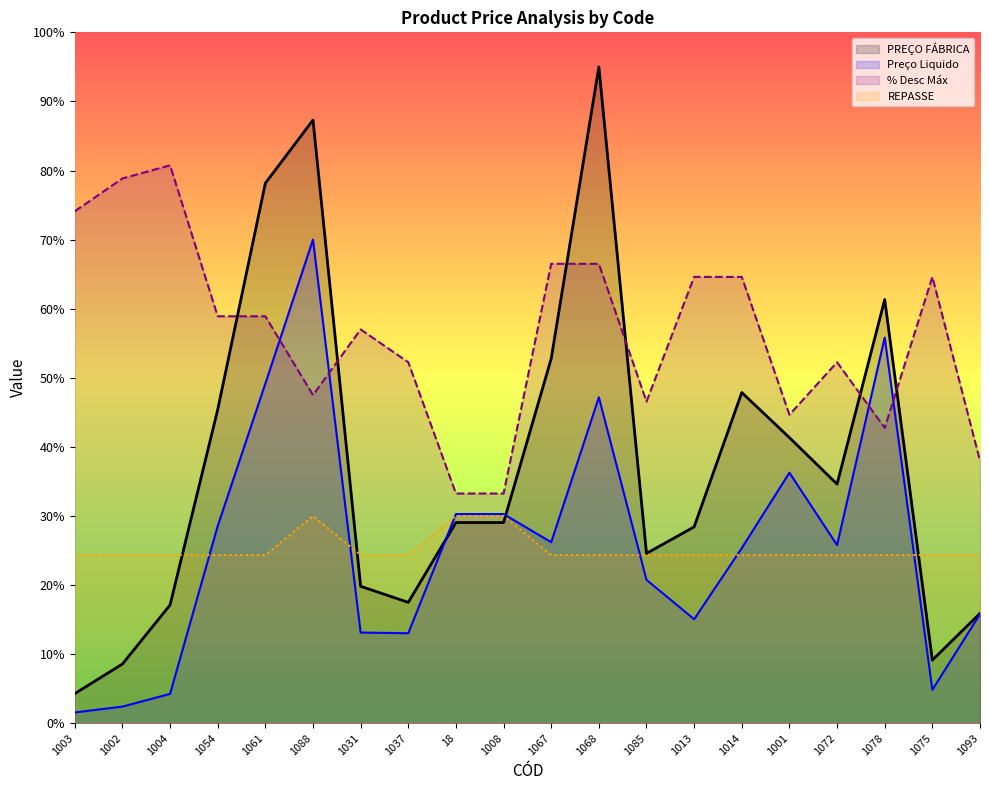

At how many categories does at least one series exceed 92?

1